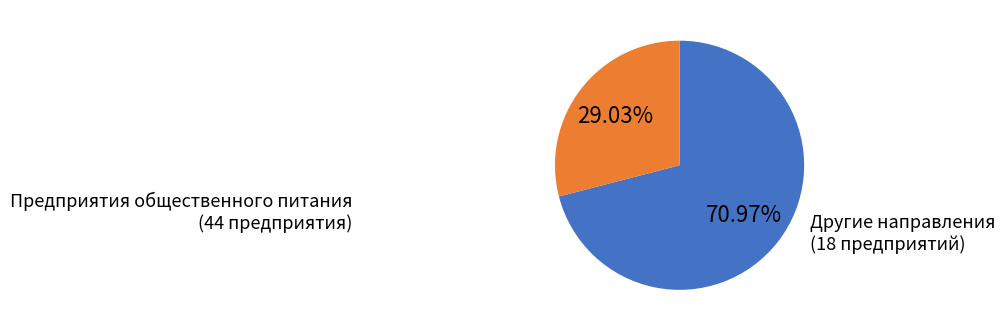

To the nearest percent, what is the average slice percentage?

50%